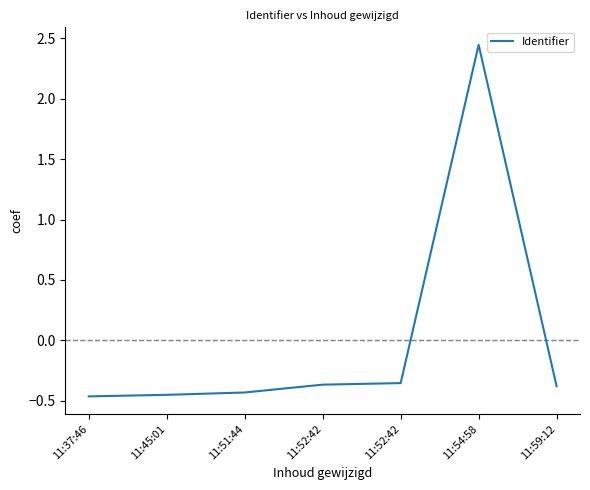

List the labels in order of value, largest first.

11:54:58, 11:52:42, 11:52:42, 11:59:12, 11:51:44, 11:45:01, 11:37:46